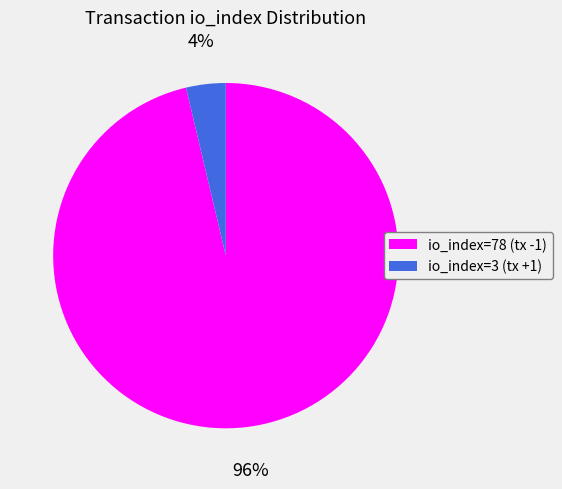

Which has a higher value, io_index=3 (tx +1) or io_index=78 (tx -1)?

io_index=78 (tx -1)